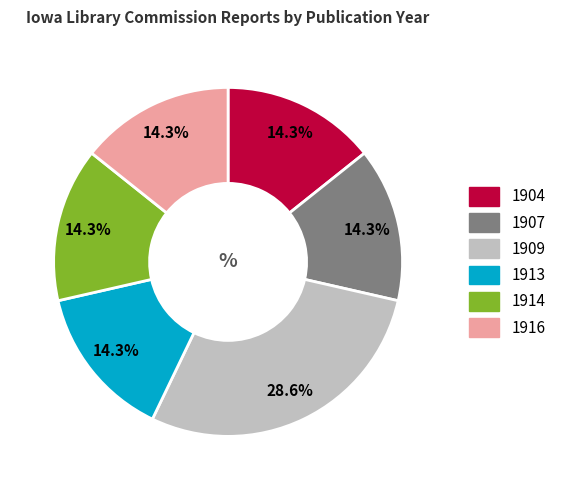

Is there a majority slice in this chart?

No